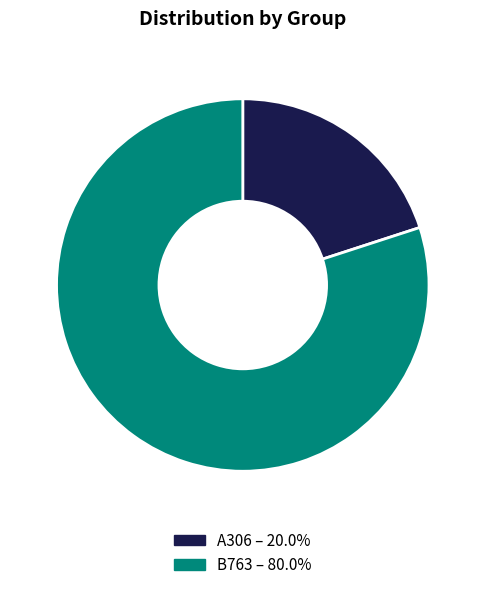

Count the number of slices in the pie.

2